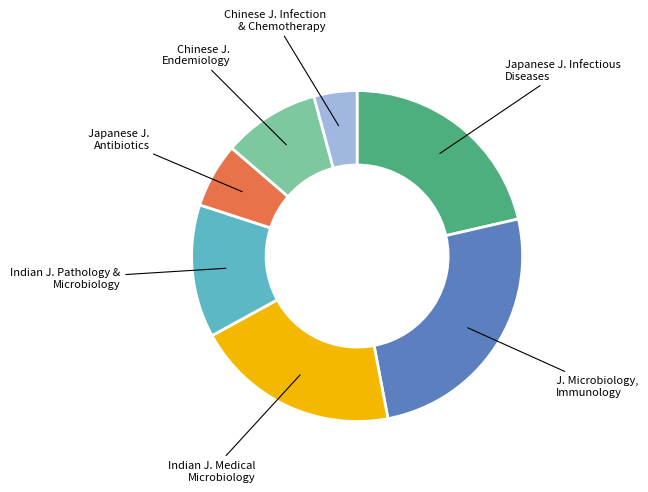

Between Chinese J. Endemiology and J. Microbiology, Immunology, which is larger?

J. Microbiology, Immunology